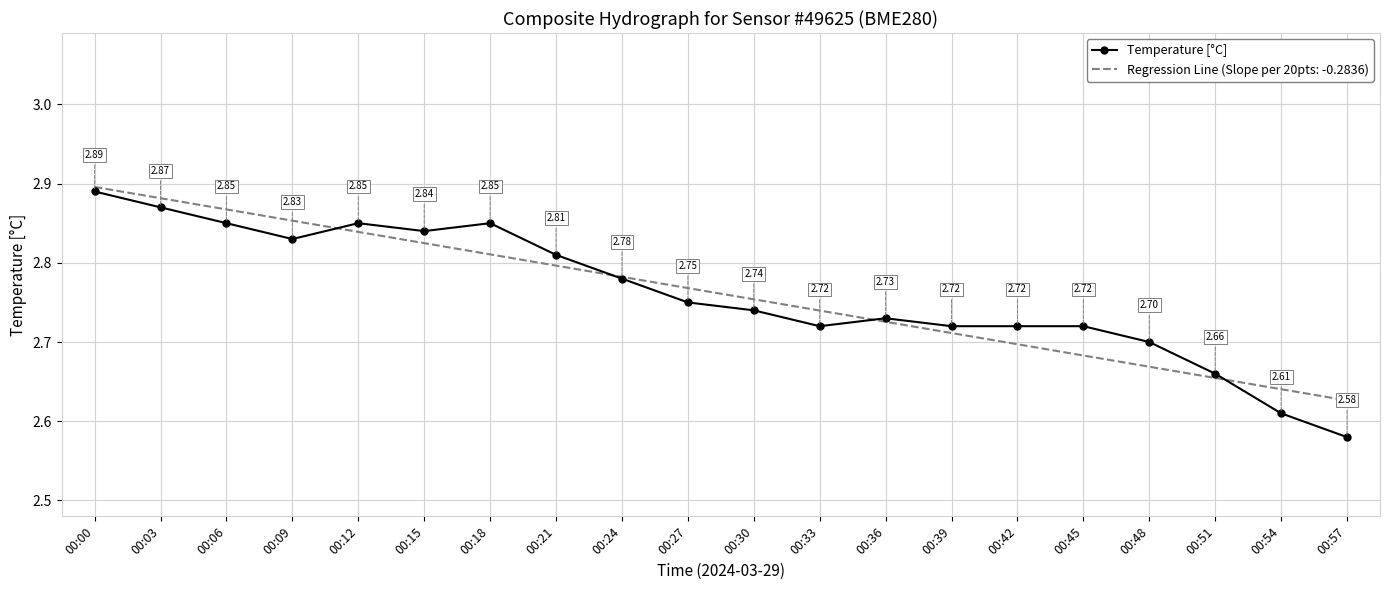

Which series changed the most between 00:15 and 00:30?

Temperature [°C]